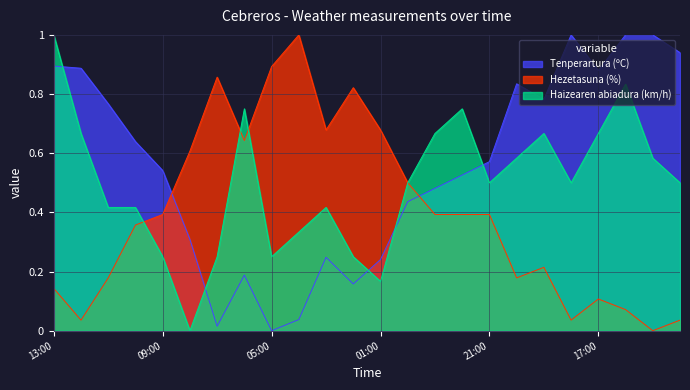

What is the value of the Haizearen abiadura (km/h) point at the 7th from the left?

0.2